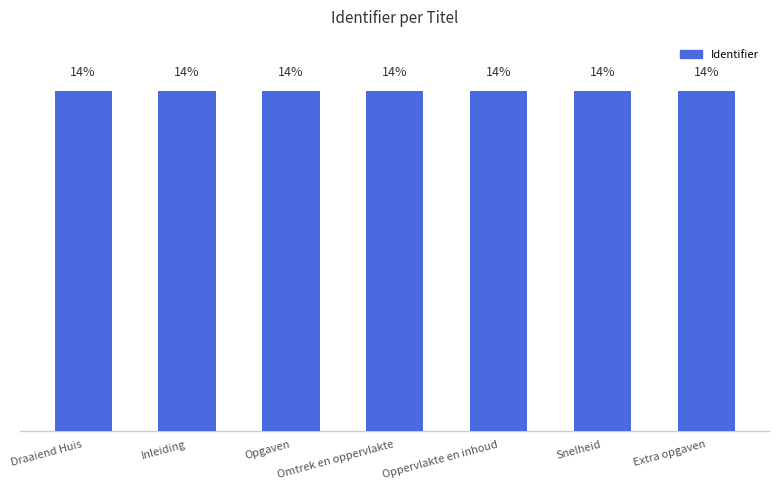

Reading left to right, what are all the values shown in this chart?

Draaiend Huis=14.3	Inleiding=14.3	Opgaven=14.3	Omtrek en oppervlakte=14.3	Oppervlakte en inhoud=14.3	Snelheid=14.3	Extra opgaven=14.3